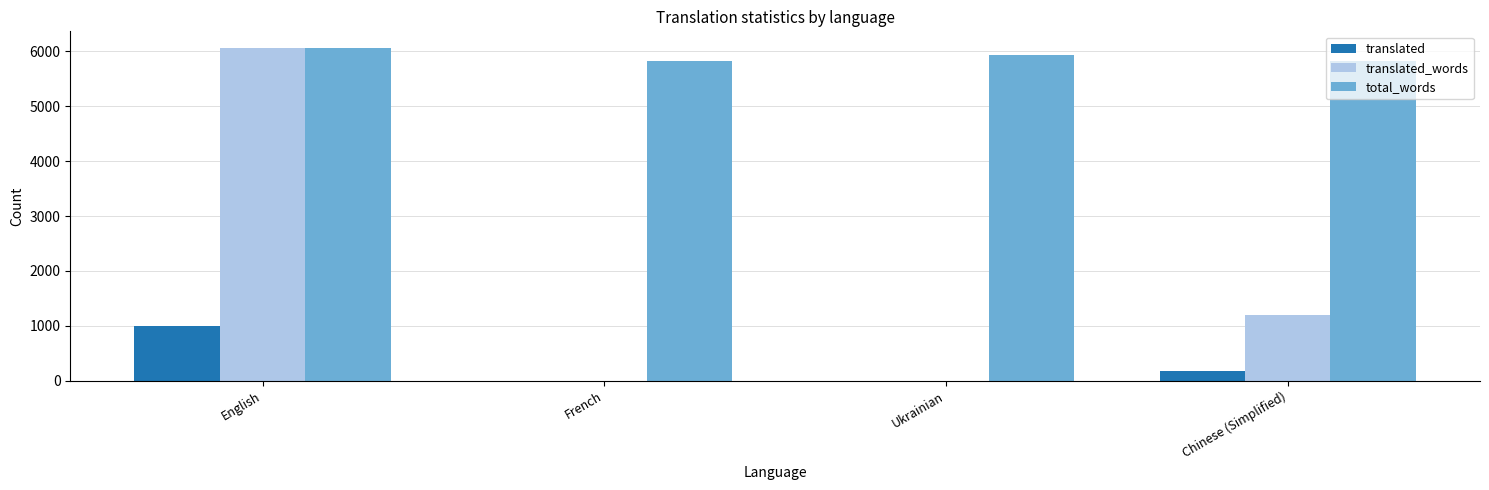

What is the sum of all total_words values?

23626